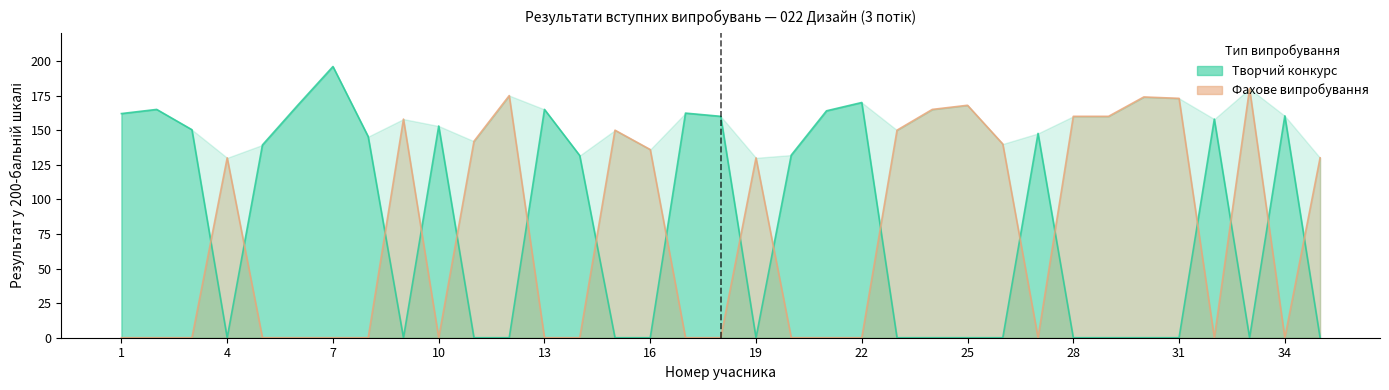

What is the total value across all series at 24?

165.0